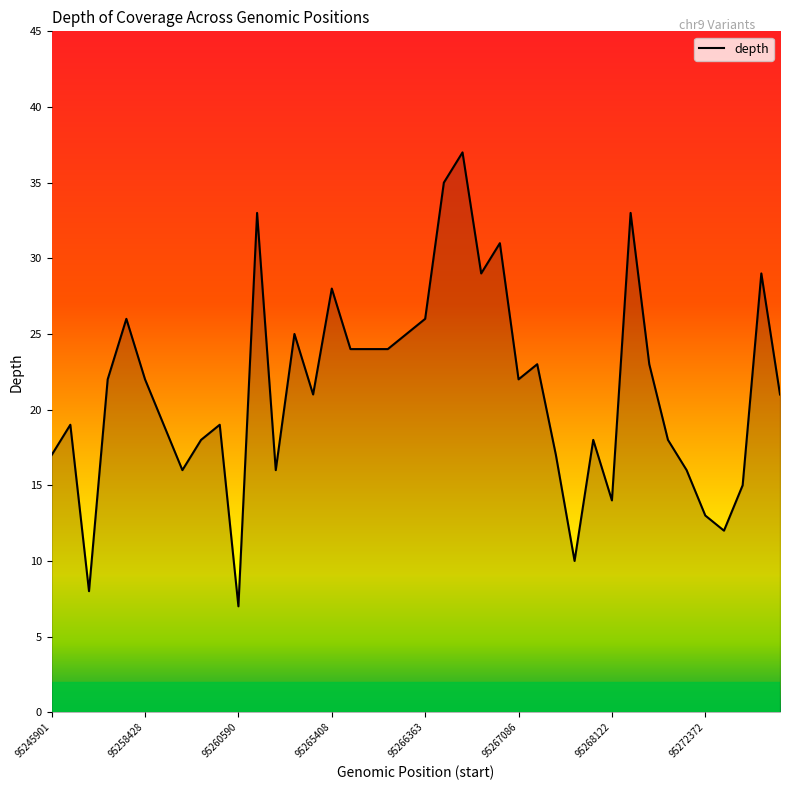

What is the minimum value shown in the chart?

7